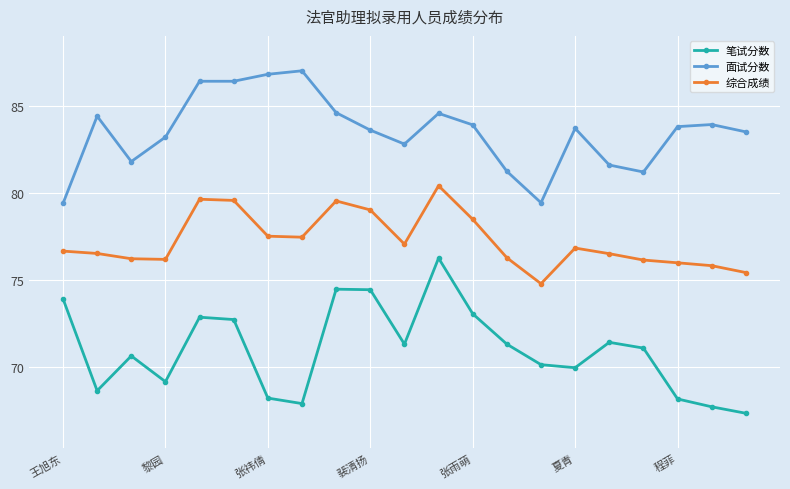

What is the smallest value displayed?

67.4